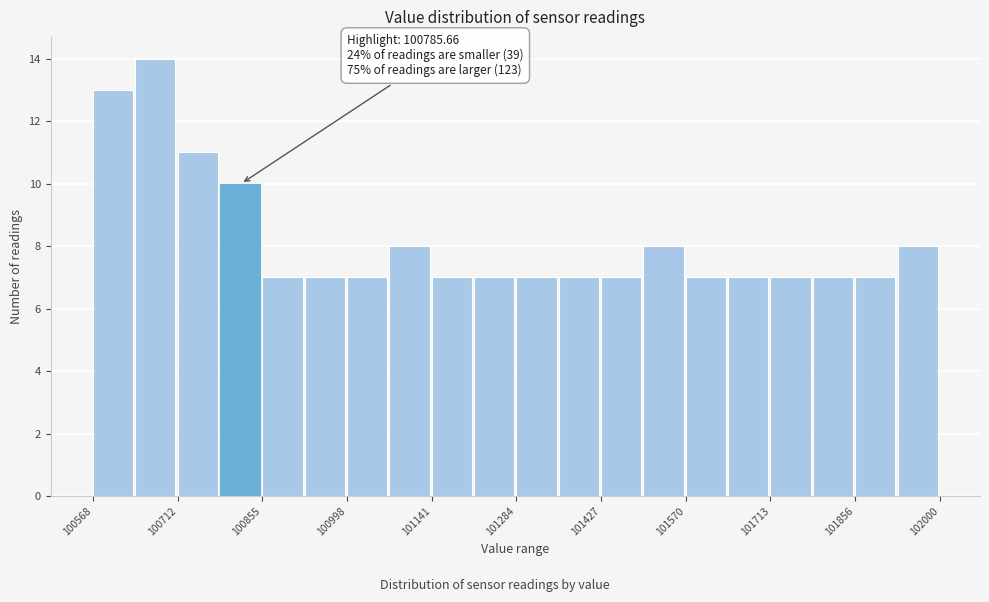

Around what value on the x-axis is the tallest bar? Give the approximate position of its centre, as read against the axis.

100680